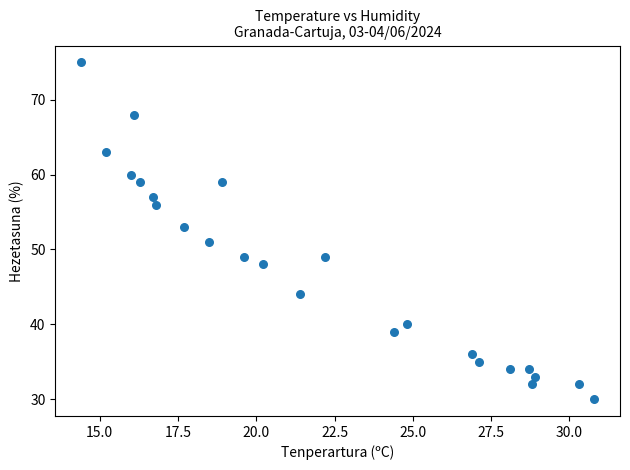

What is the range of Y values (max minus min)?

45